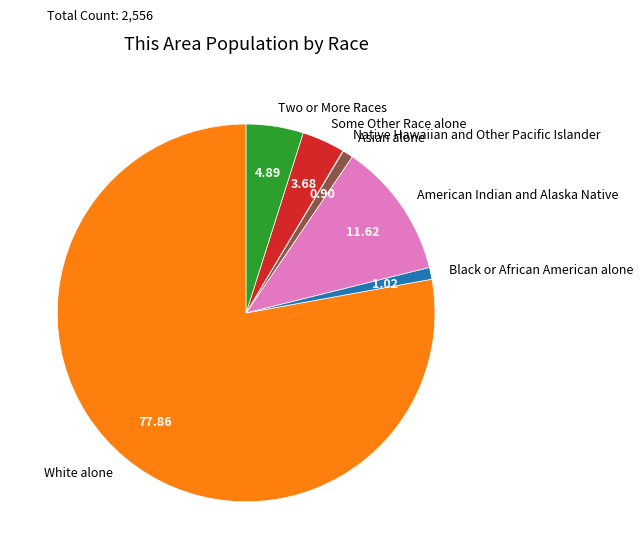

What is the largest slice in the pie chart?

White alone